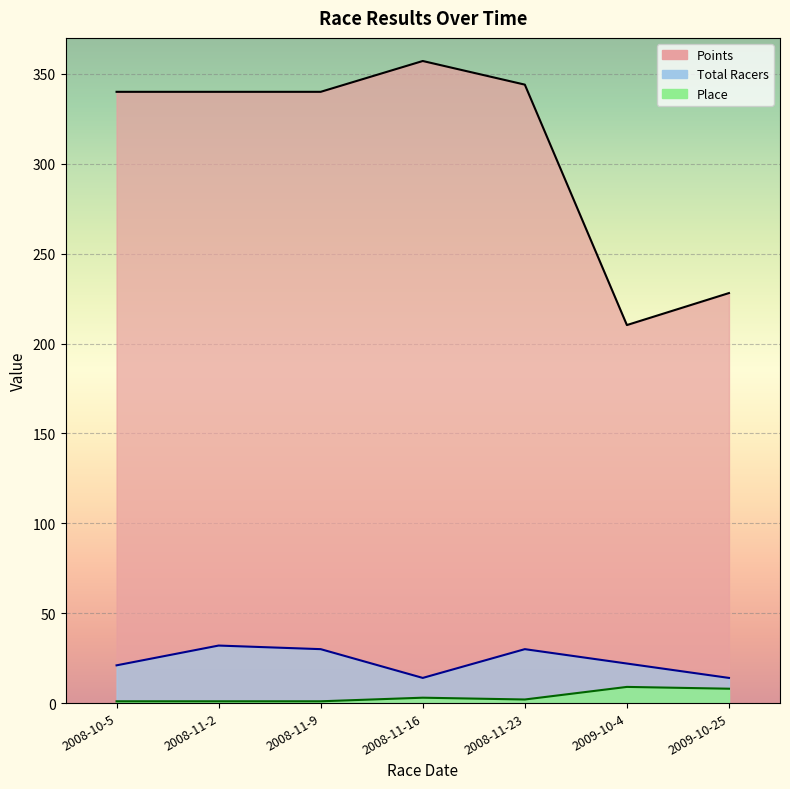

What is the greatest value displayed?

357.1